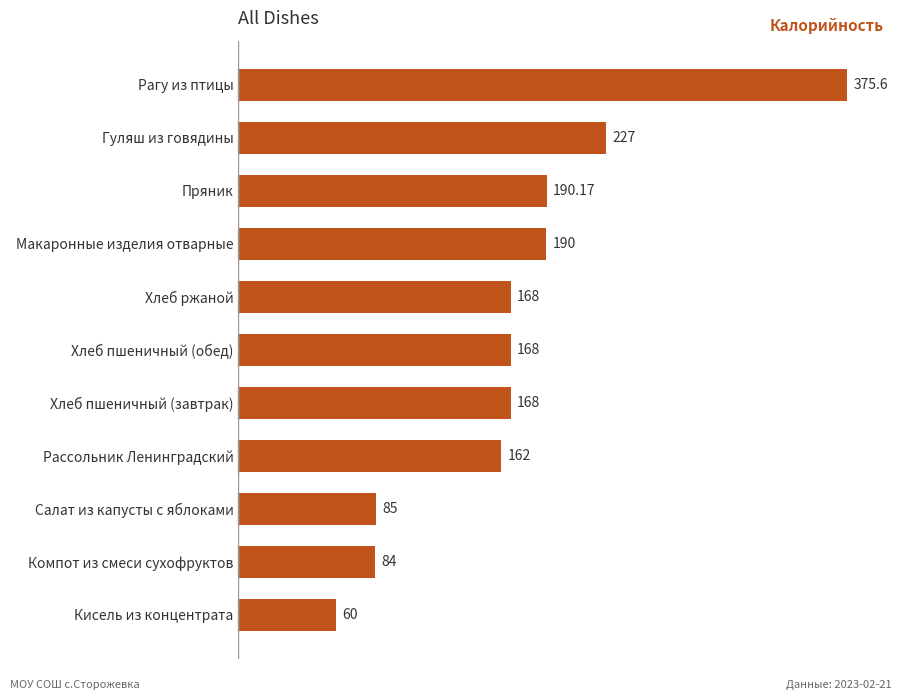

What is the label of the 6th bar from the top?

Хлеб пшеничный (обед)